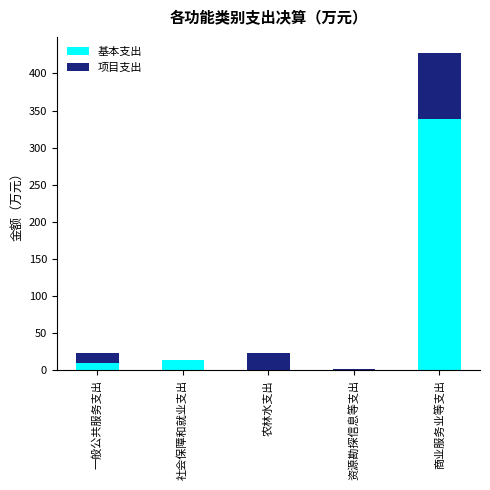

How many categories are shown in the chart?

5